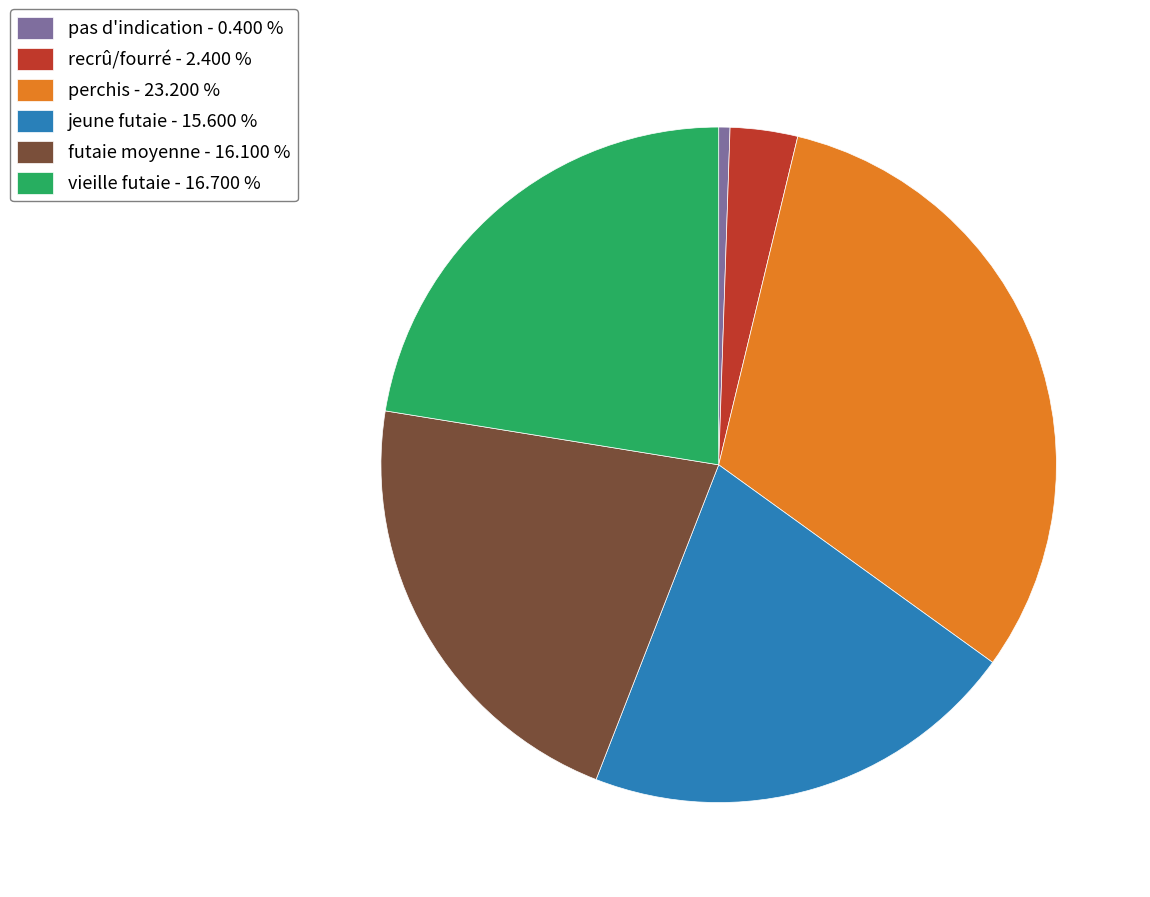

Does recrû/fourré represent more than half of the total?

No